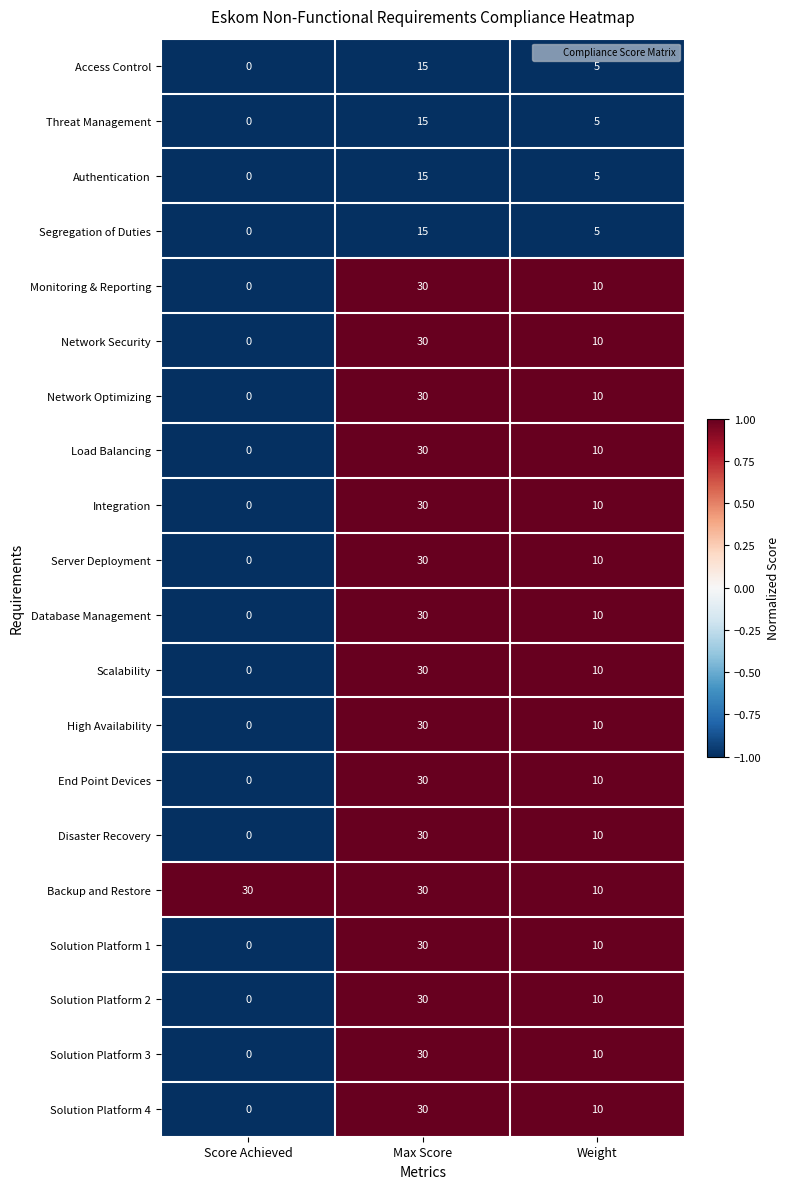

Where is Authentication nearest to the value 7?

Weight